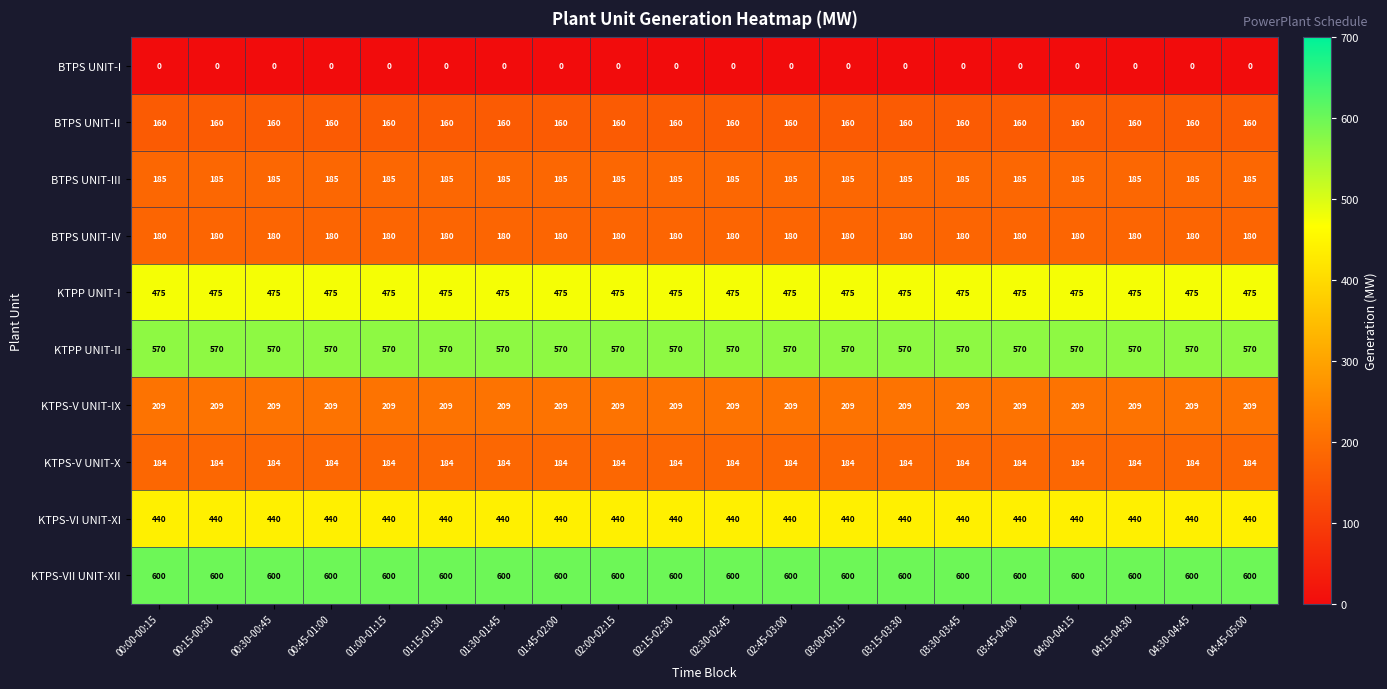

The value of KTPS-V UNIT-IX at 04:45-05:00 is 209. True or false?

True